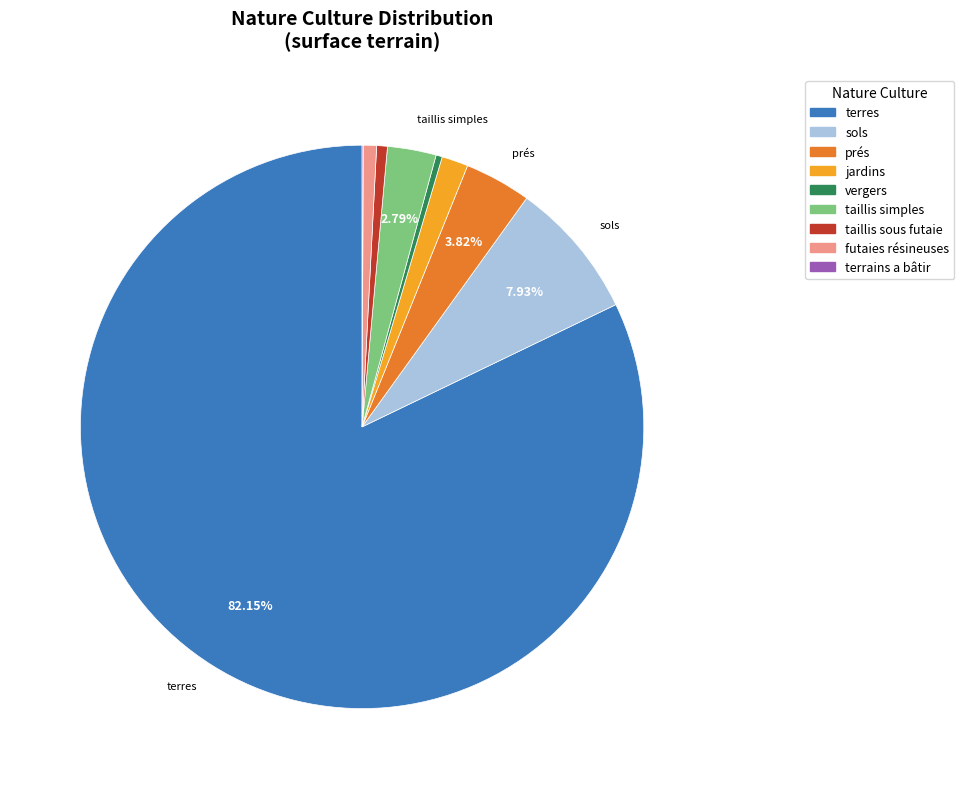

What is the total percentage of taillis simples and terres?

84.9%